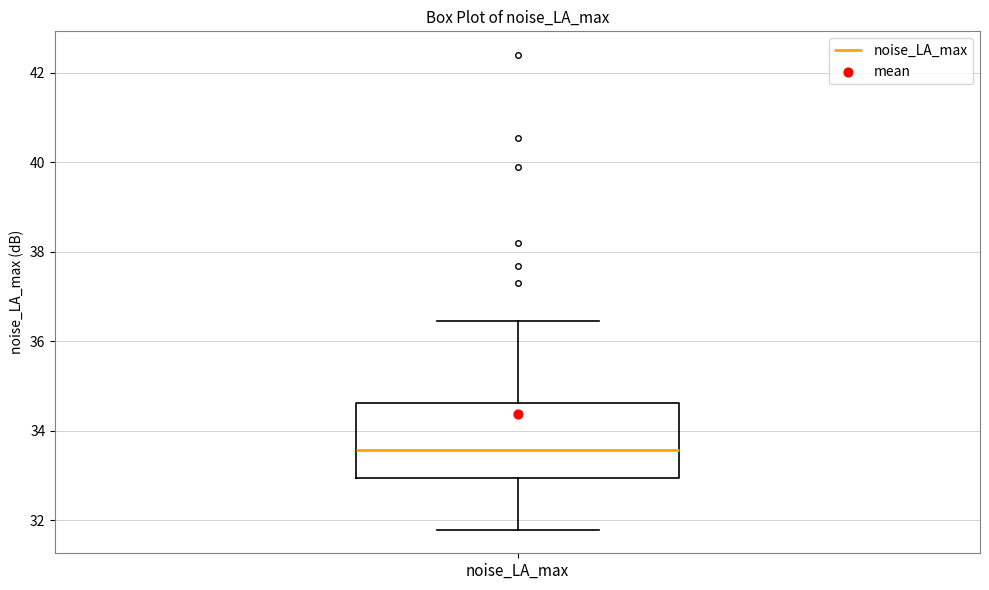

Transcribe this box plot: give where the median line is, the range the box spans, and where the two whiskers end, as read against the y-axis. The values are not printed on the chart, so give them approximately, as read against the axis.

median 33.6, box 33.0 to 34.6, whiskers 31.8 to 36.4